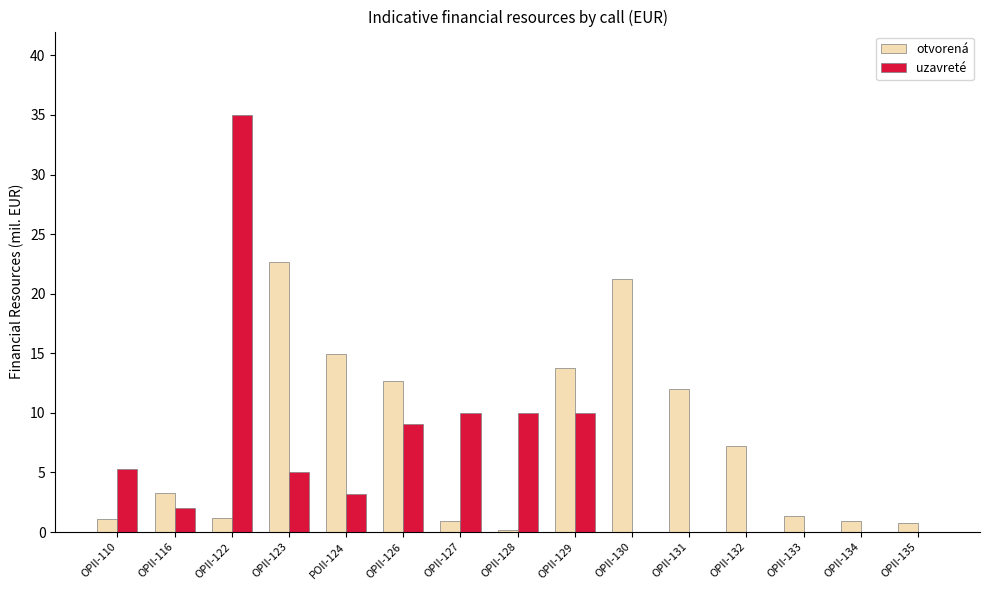

What is the sum of all uzavreté values?

89.5